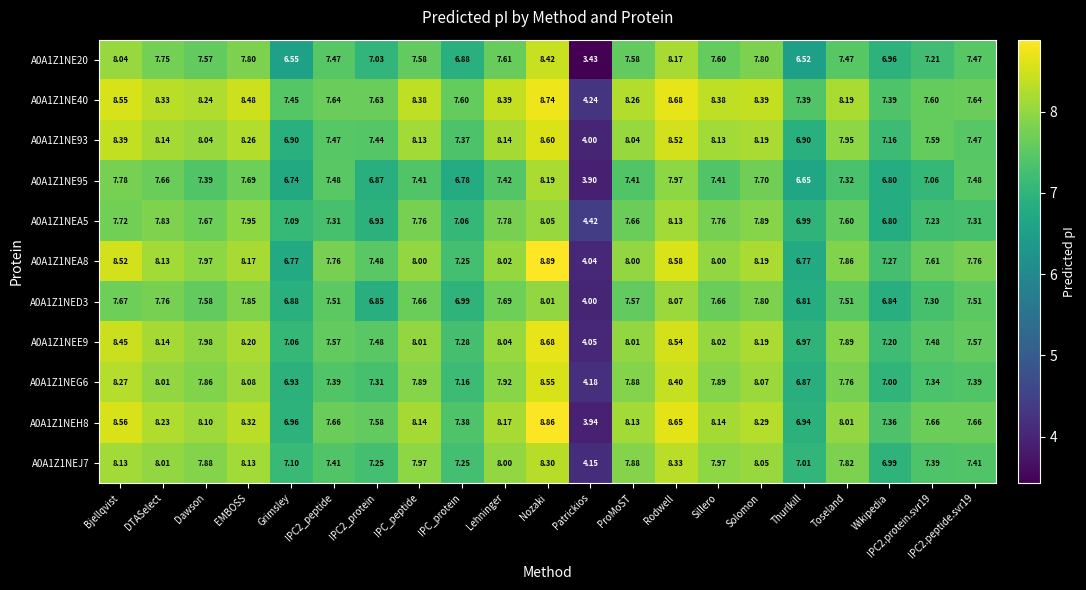

At which category does the chart reach its peak across all series?

Nozaki